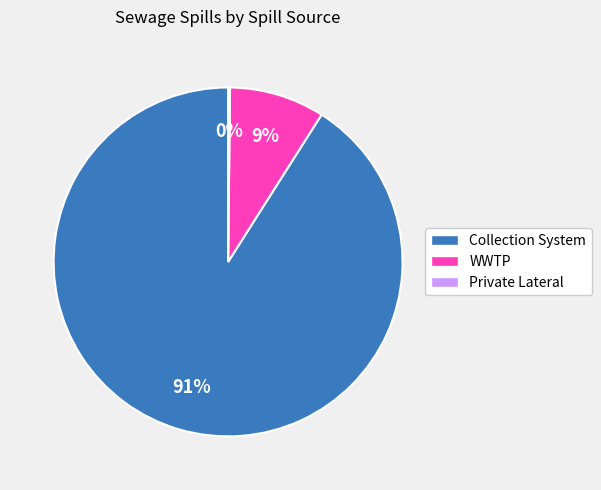

To the nearest percent, what is the difference between the largest and smallest slice percentages?

91%